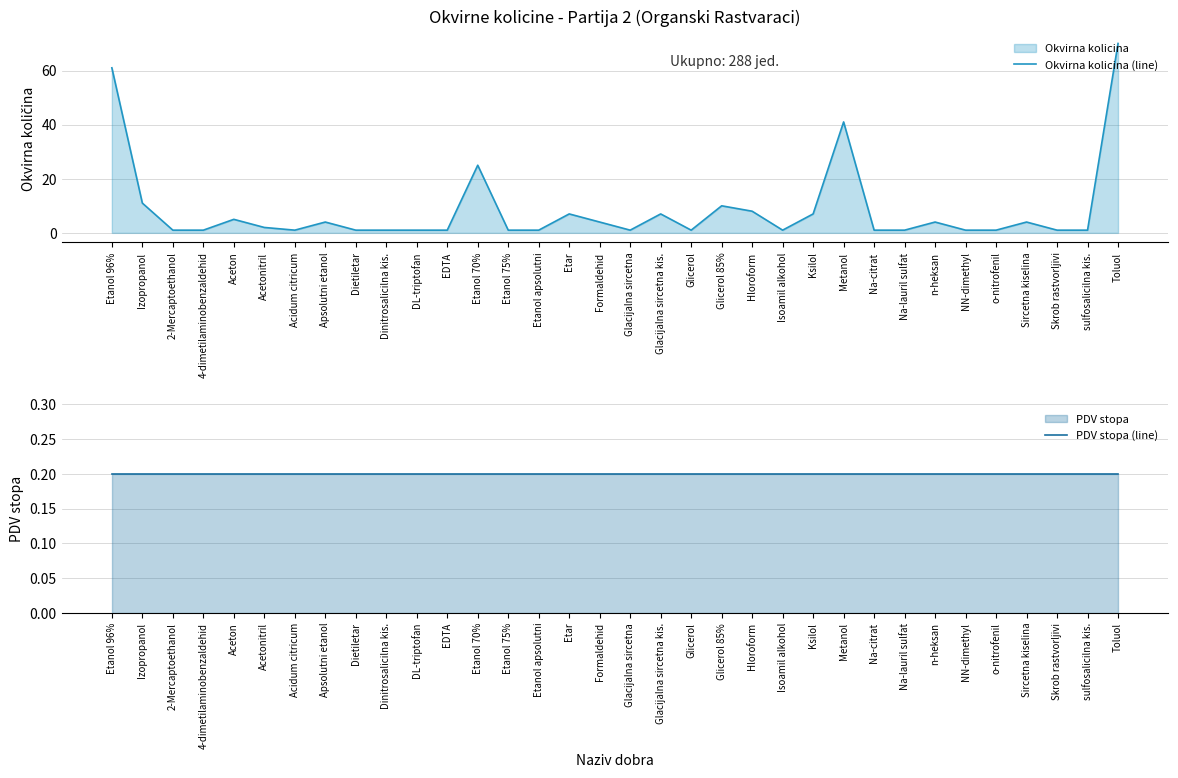

Which category has the highest value in the Okvirna kolicina (line) series?

Toluol